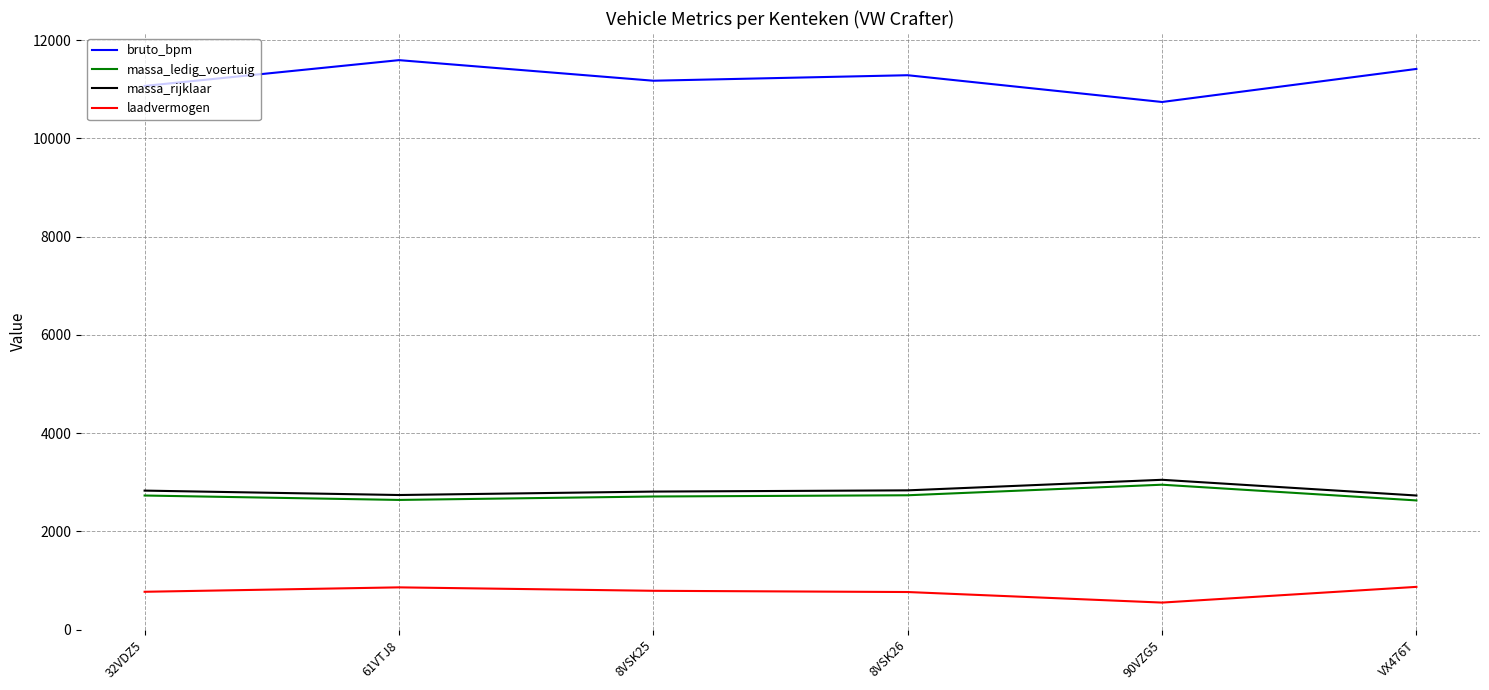

Which series has the largest total across all categories?

bruto_bpm